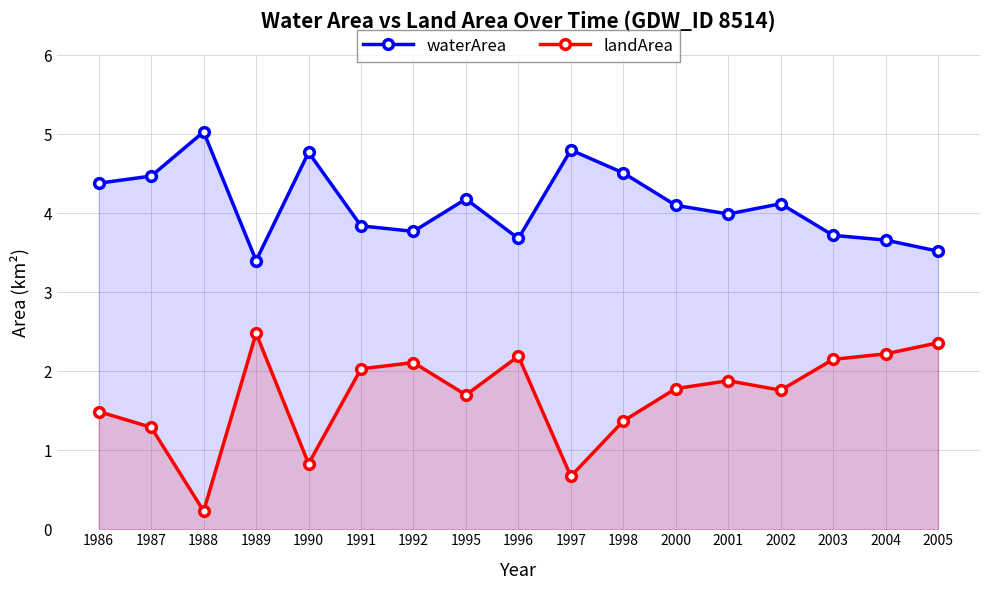

What is the minimum value for landArea?

0.2